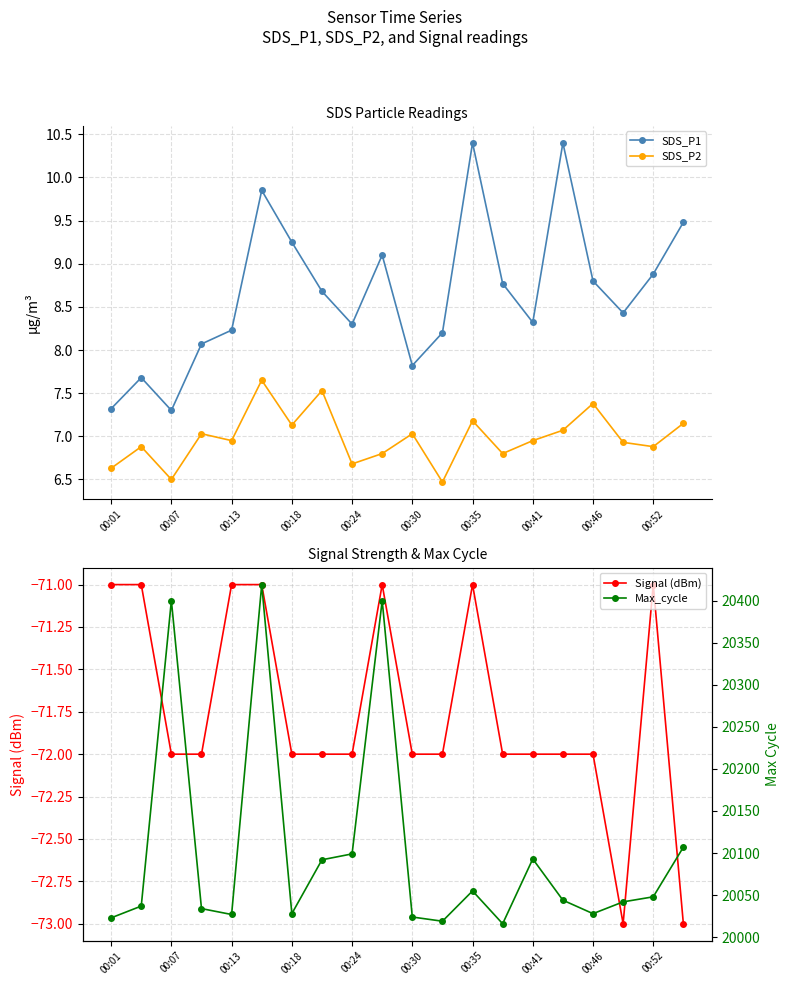

The value of SDS_P2 at 00:35 is 10.8. True or false?

False